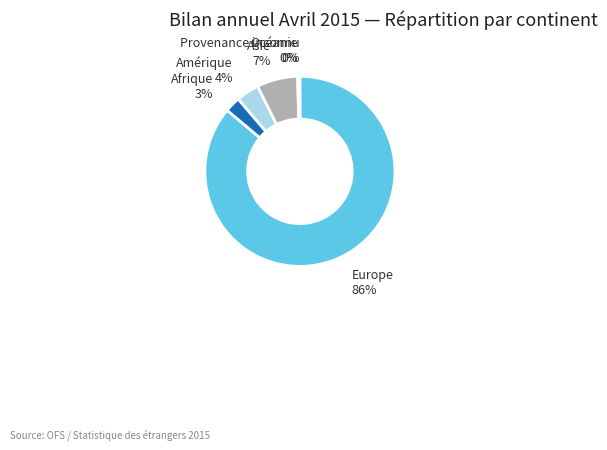

To the nearest percent, what portion does Asie represent?

7%